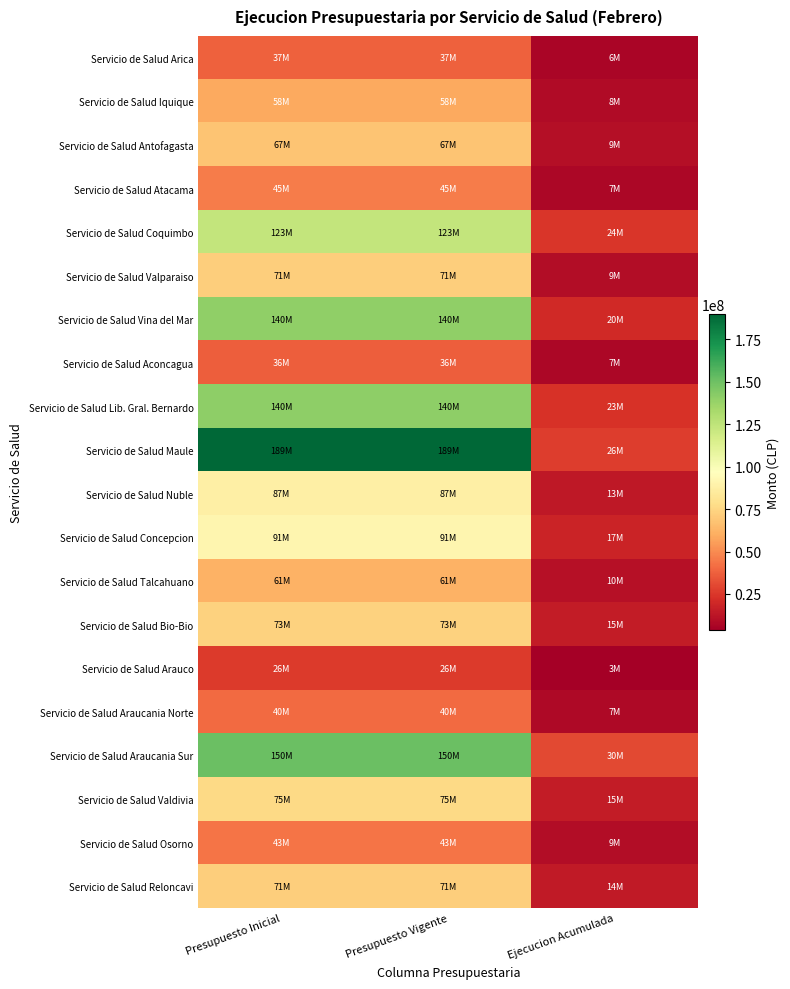

At how many categories does at least one series exceed 112461204?

2